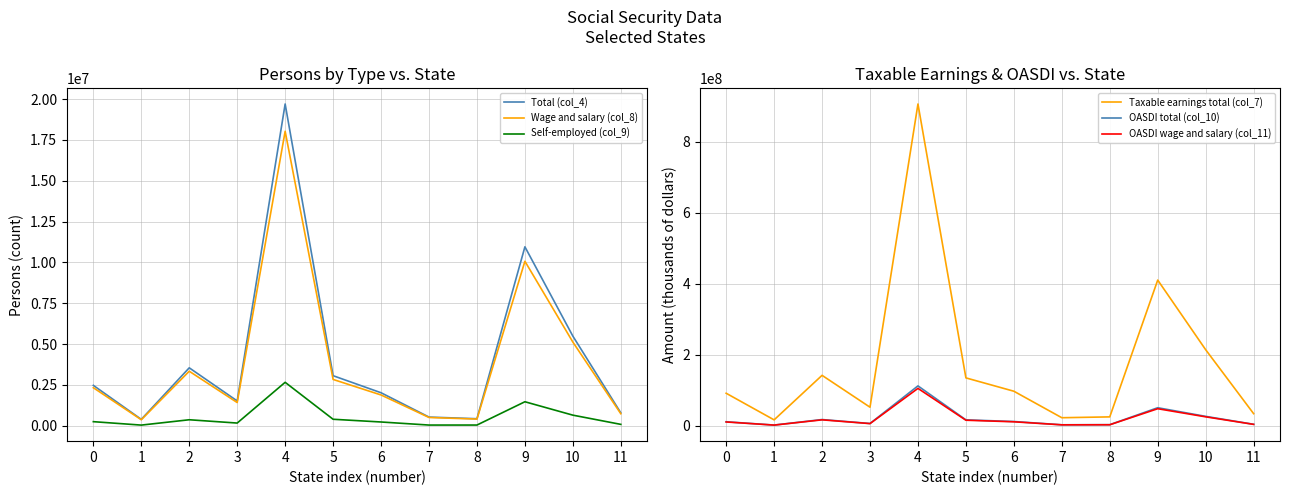

Rank the series at 5 from lowest to highest value.

Self-employed (col_9), Wage and salary (col_8), Total (col_4), OASDI wage and salary (col_11), OASDI total (col_10), Taxable earnings total (col_7)